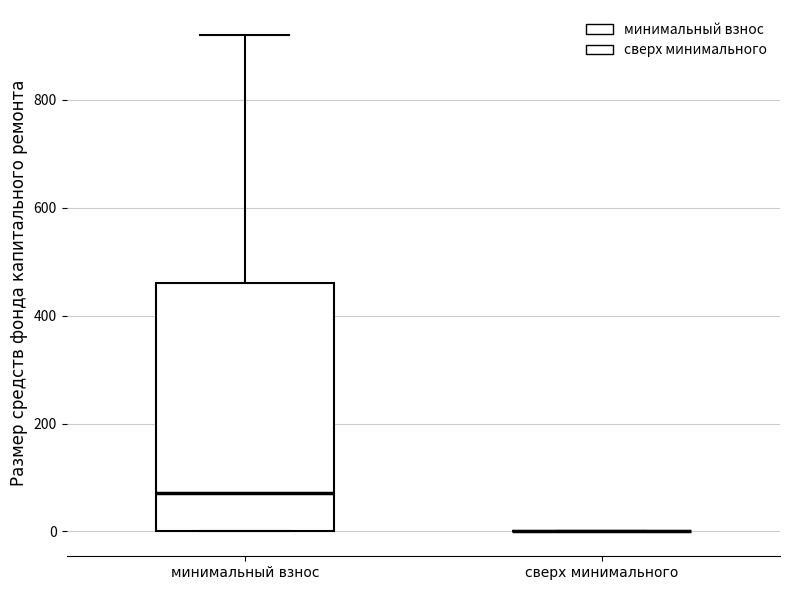

Reading left to right, read every box against the y-axis: the position of its median line, the range the box covers, and the ends of its whiskers. The values are not printed on the chart, so give them approximately, as read against the axis.

минимальный взнос: median 80, box 0 to 460, whiskers 0 to 920
сверх минимального: box collapsed to a line at 0, whiskers 0 to 0